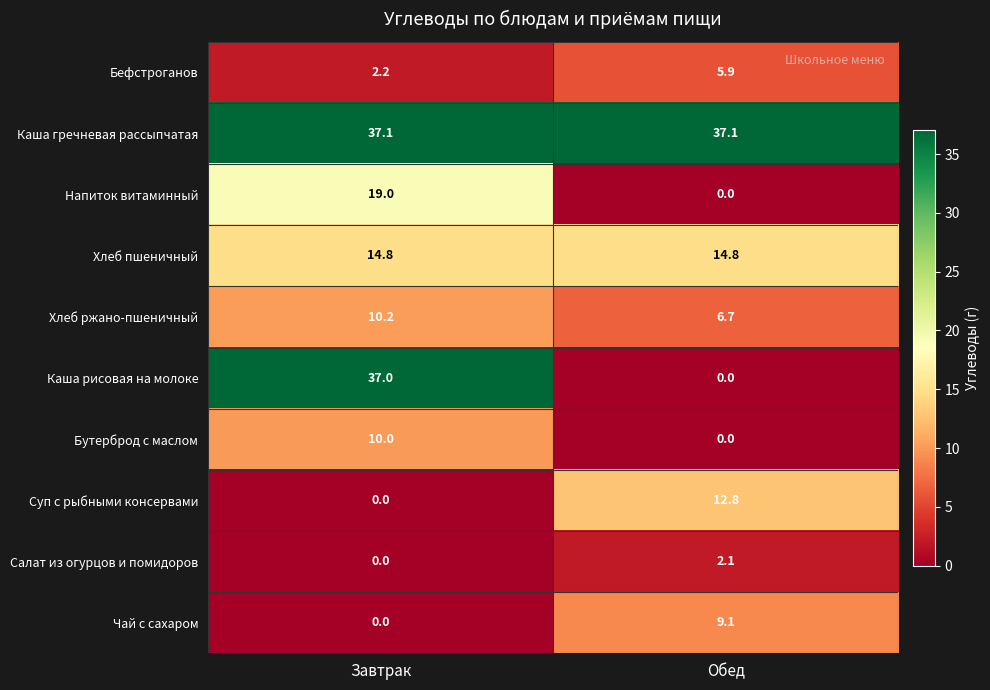

The Каша гречневая рассыпчатая series shows 60.7 at Обед. True or false?

False